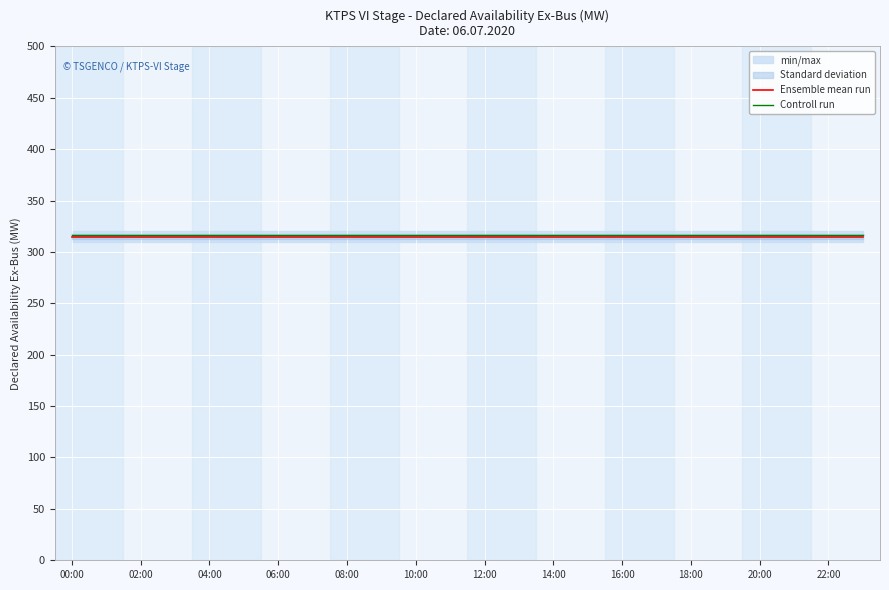

The value of Ensemble mean run at 10:00 is 315. True or false?

True